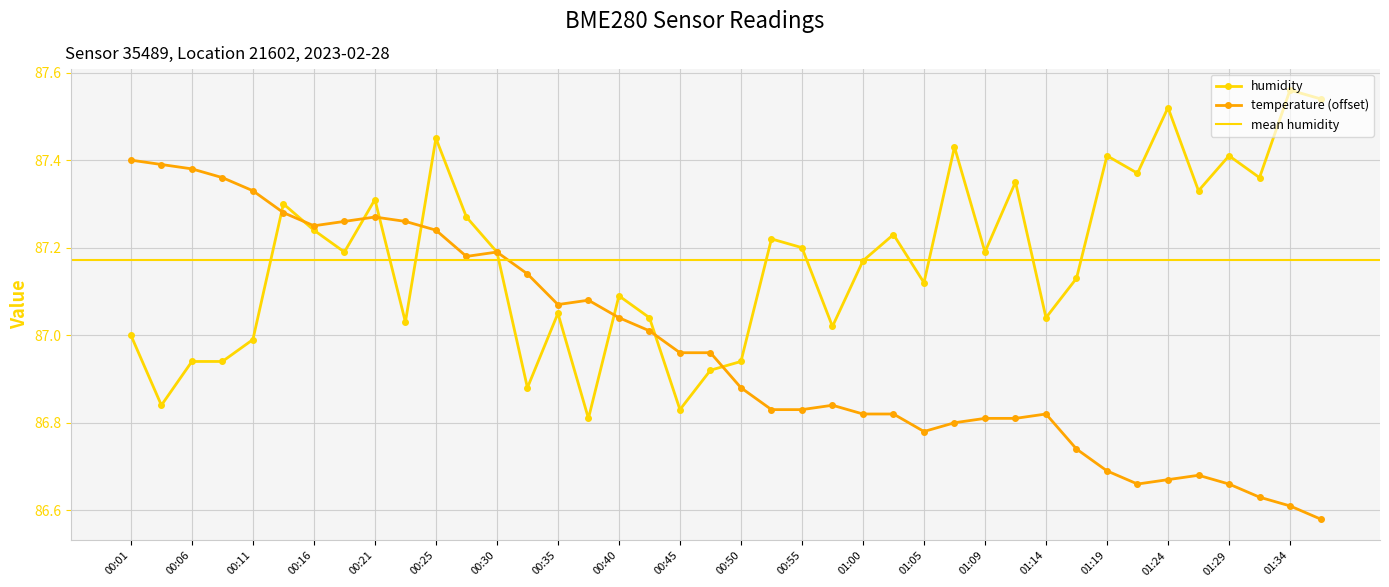

Which series ends up on top after the final intersection of temperature and humidity?

humidity